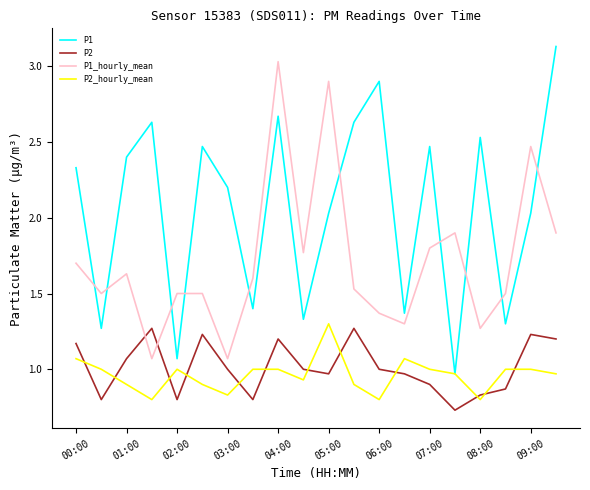

True or false: P1_hourly_mean and P2_hourly_mean intersect in this chart.

False